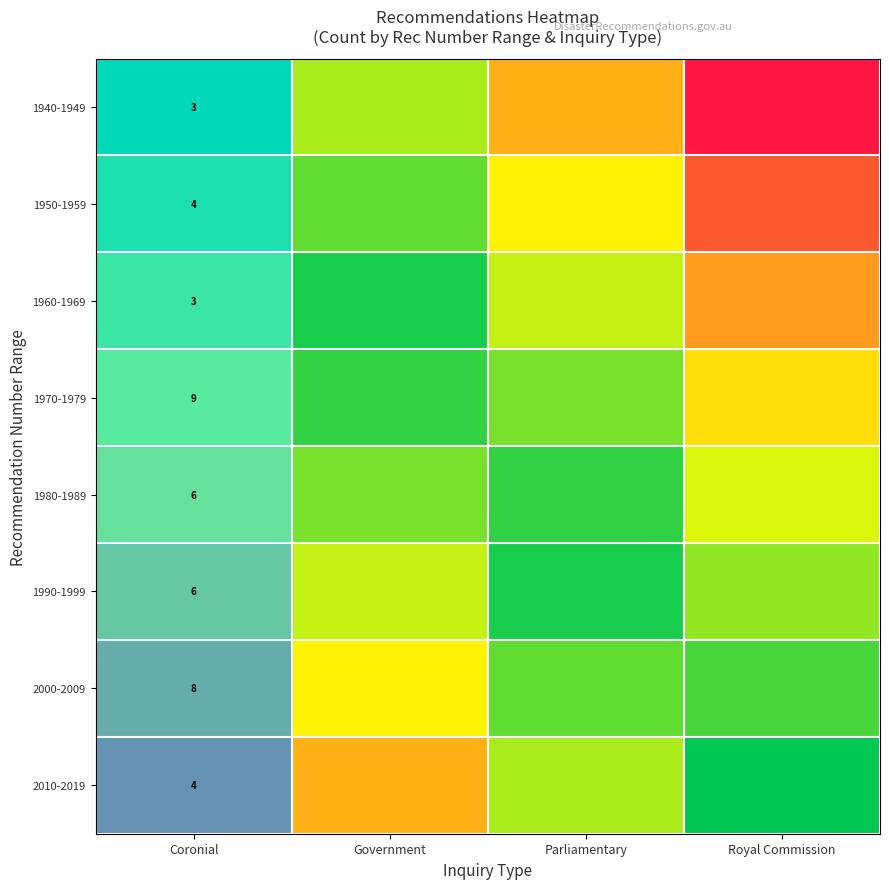

Which category has the lowest value across all series?

Coronial